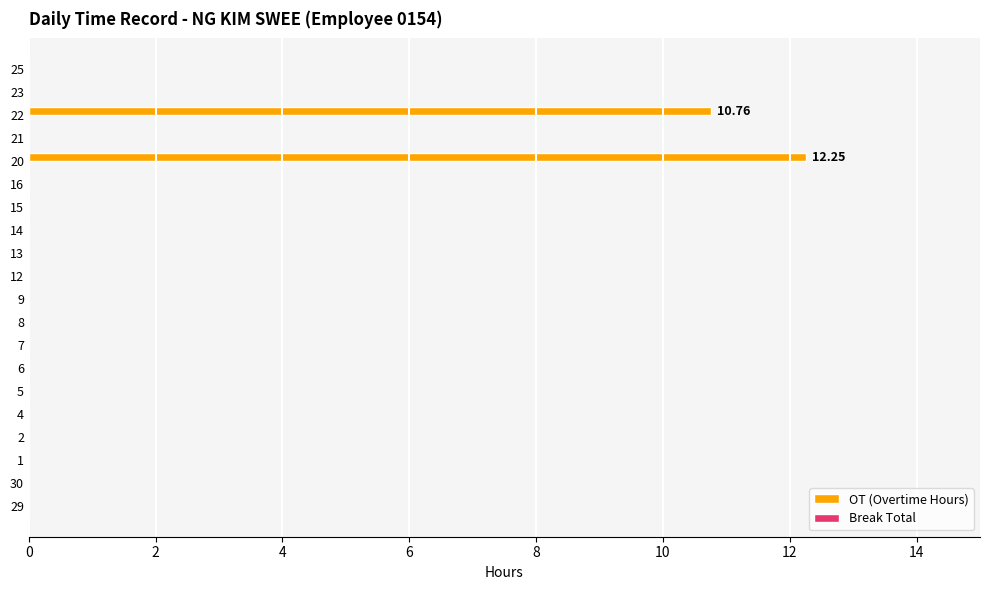

What is the sum of all values?

23.0